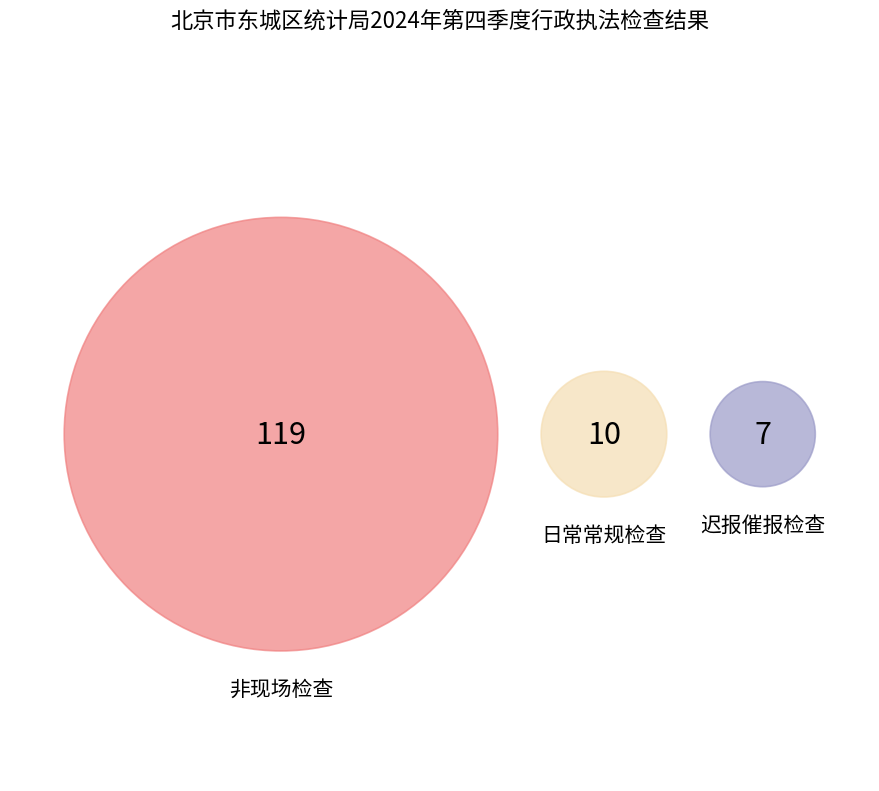

What percentage is NOT represented by 迟报催报检查?

94.9%